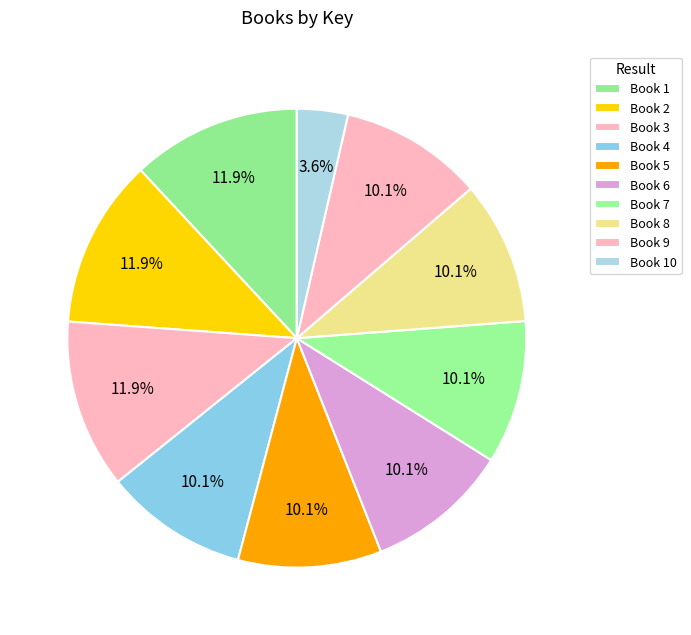

Rank the categories by value from lowest to highest.

10, 9, 8, 7, 4, 6, 5, 3, 2, 1